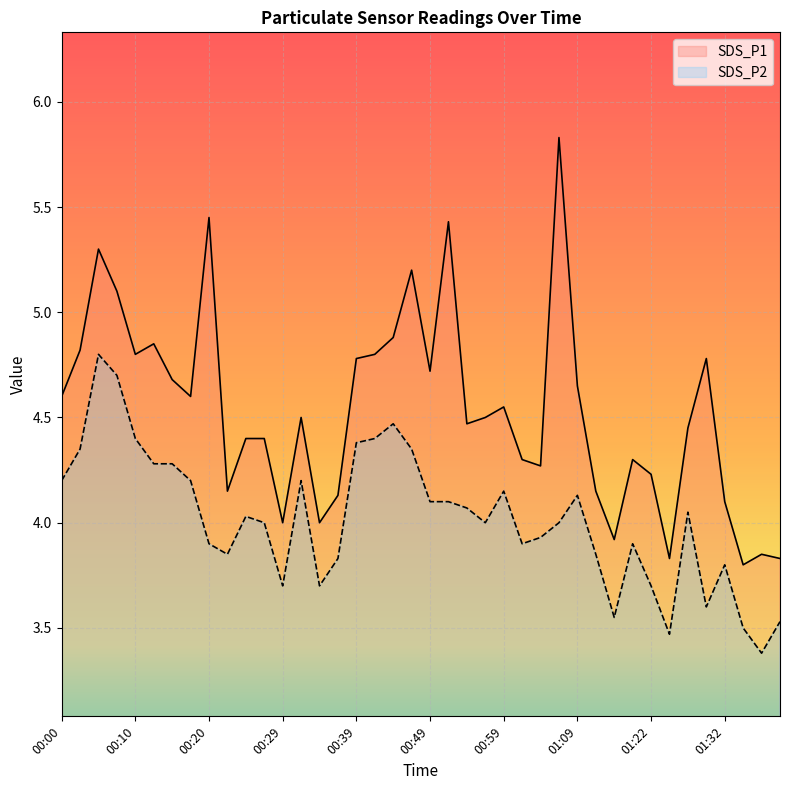

What is the difference between the maximum and second lowest values in the SDS_P2 series?

1.3